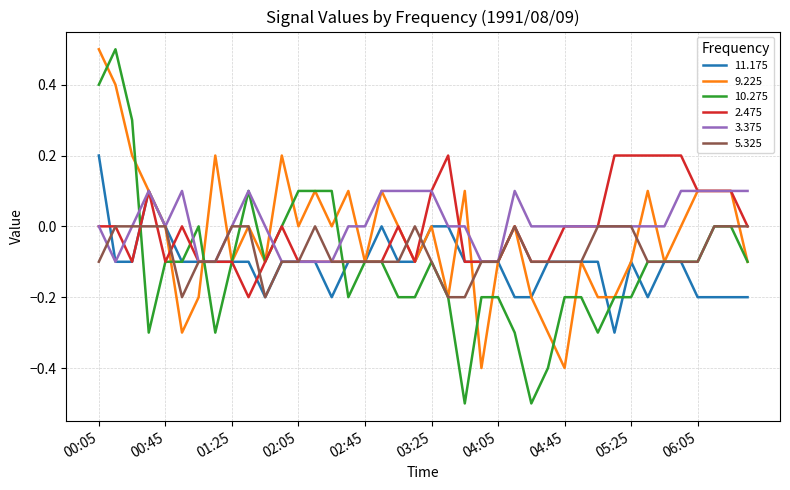

Which series has the widest spread of values?

10.275